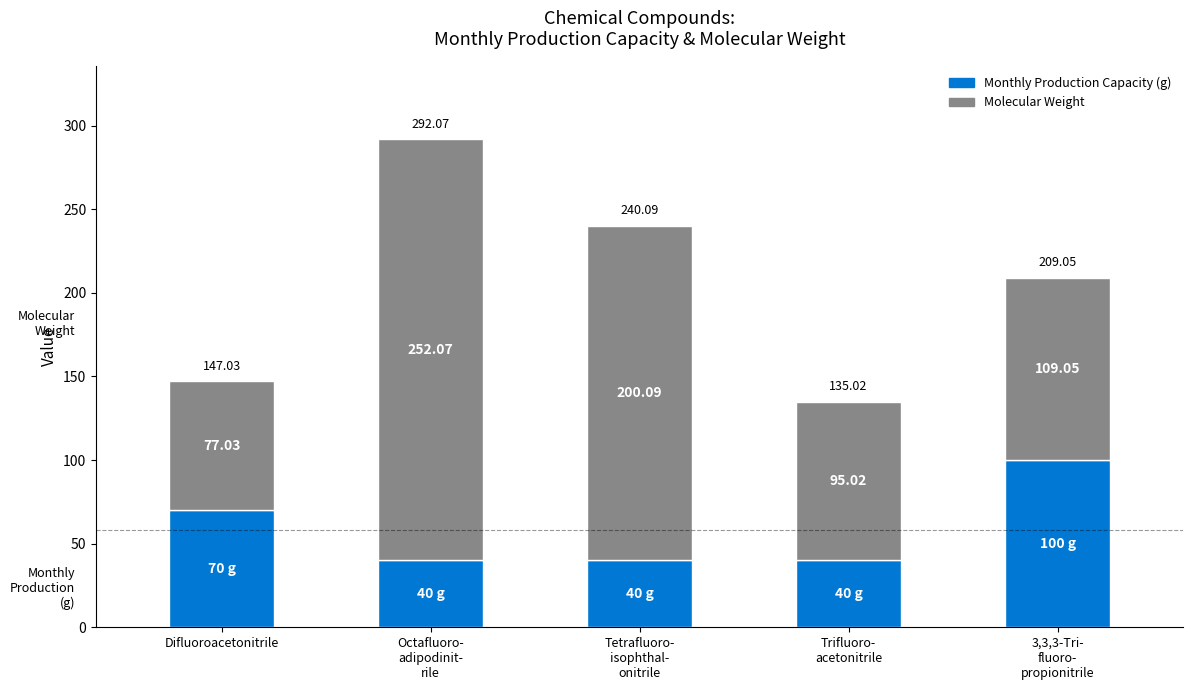

Where is Monthly Production Capacity (g) nearest to the value 70?

Difluoroacetonitrile